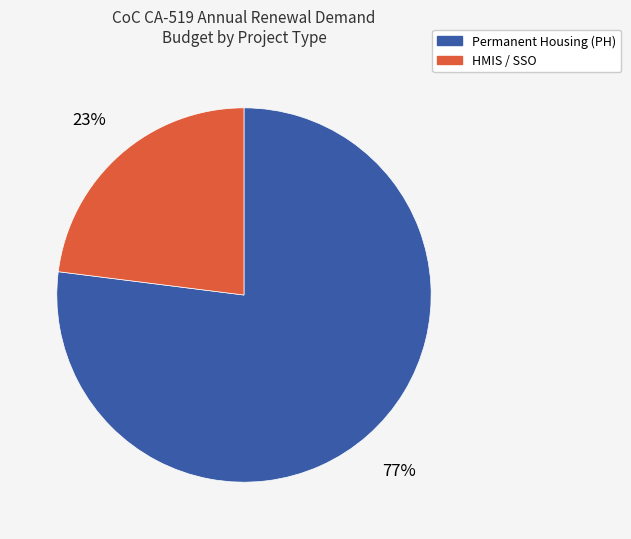

Does any single category account for the majority?

Yes